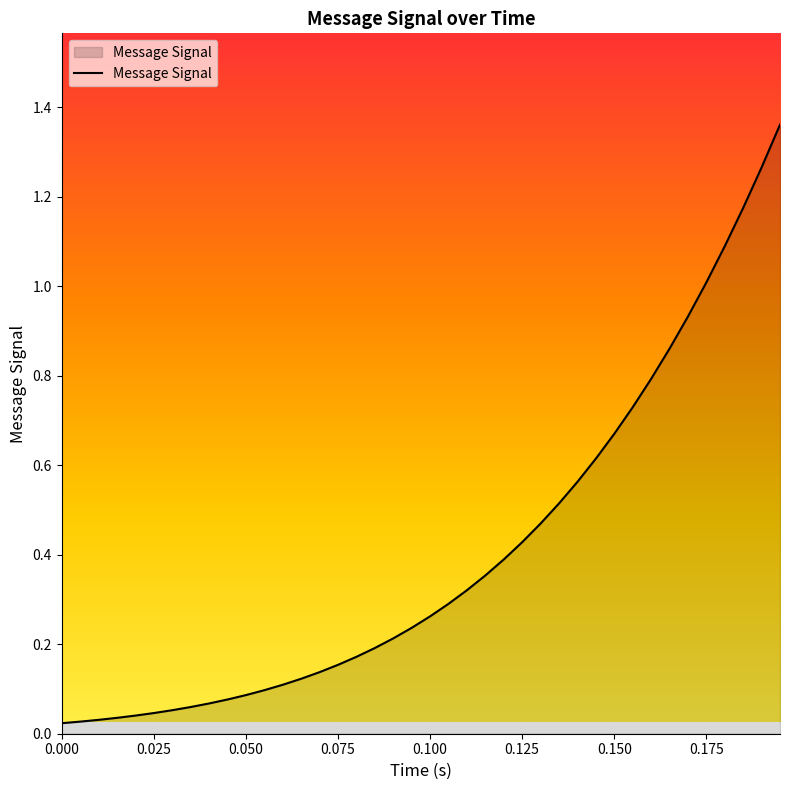

How many lines are shown in the chart?

1